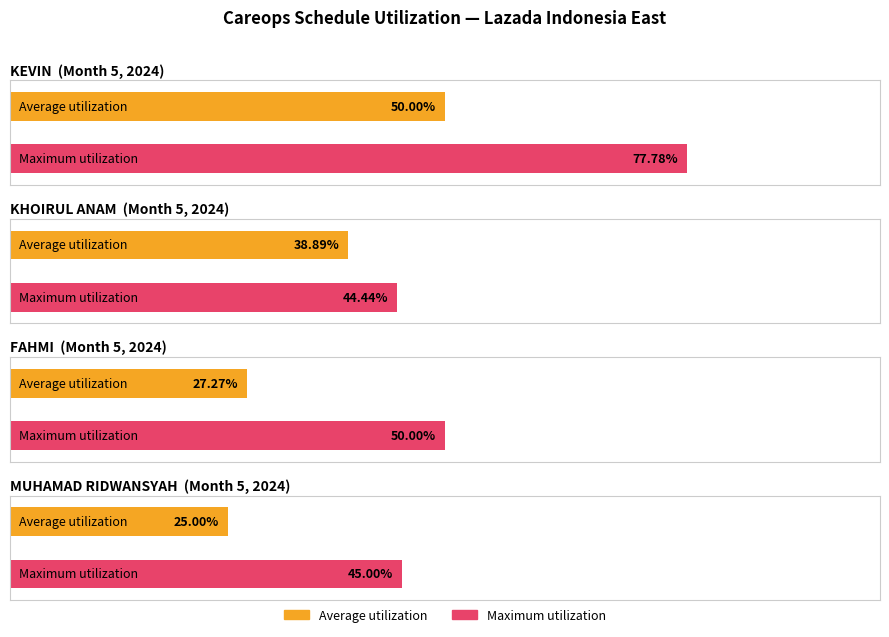

List the series in order of their overall mean, lowest first.

Average utilization, Maximum utilization